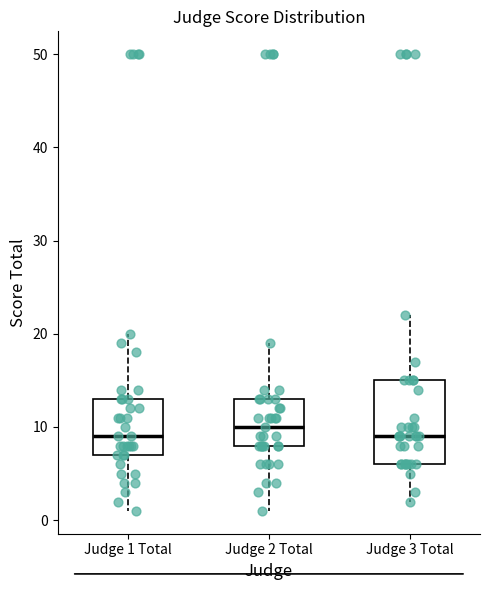

Which box's median line is the highest?

Judge 2 Total